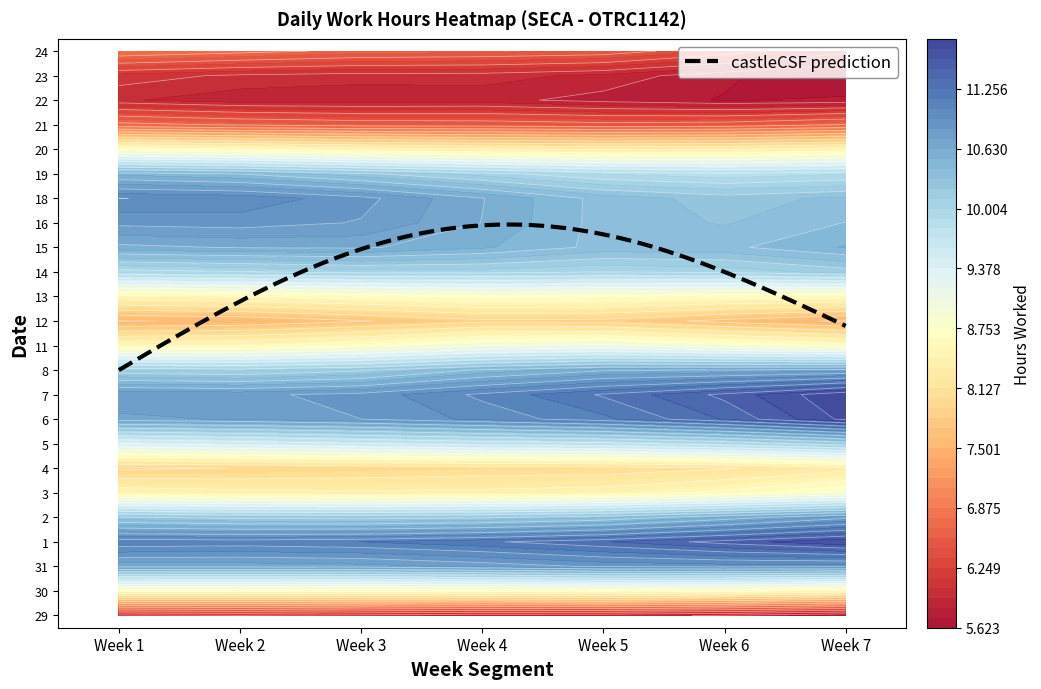

What is the sum of all 15 values?

77.8